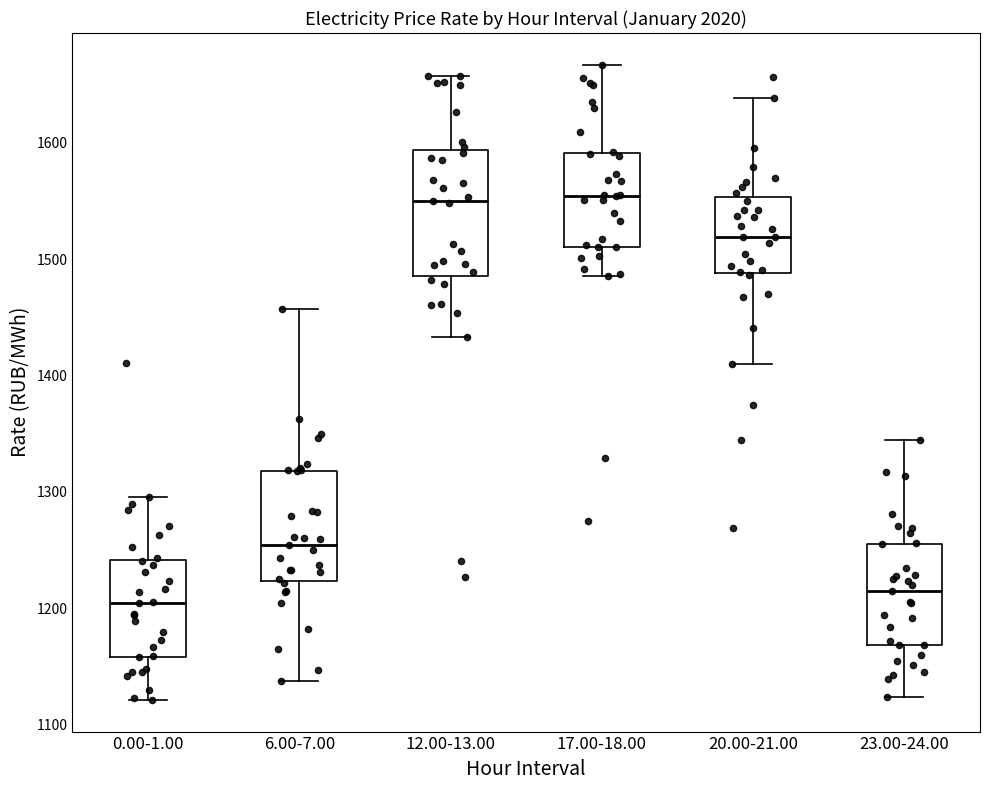

Where does the lower whisker of the box for 0.00-1.00 end on the y-axis? The values are not printed on the chart, so give them approximately, as read against the axis.

1120